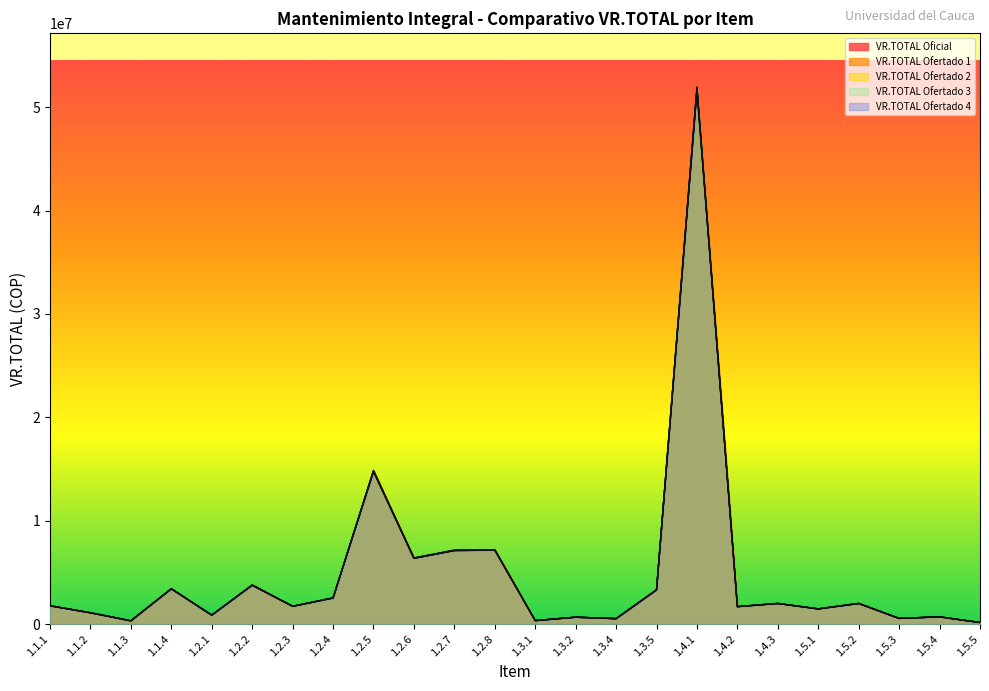

What is the sum of the VR.TOTAL Ofertado 1 values at 1.5.4 and 1.1.1?

2463229